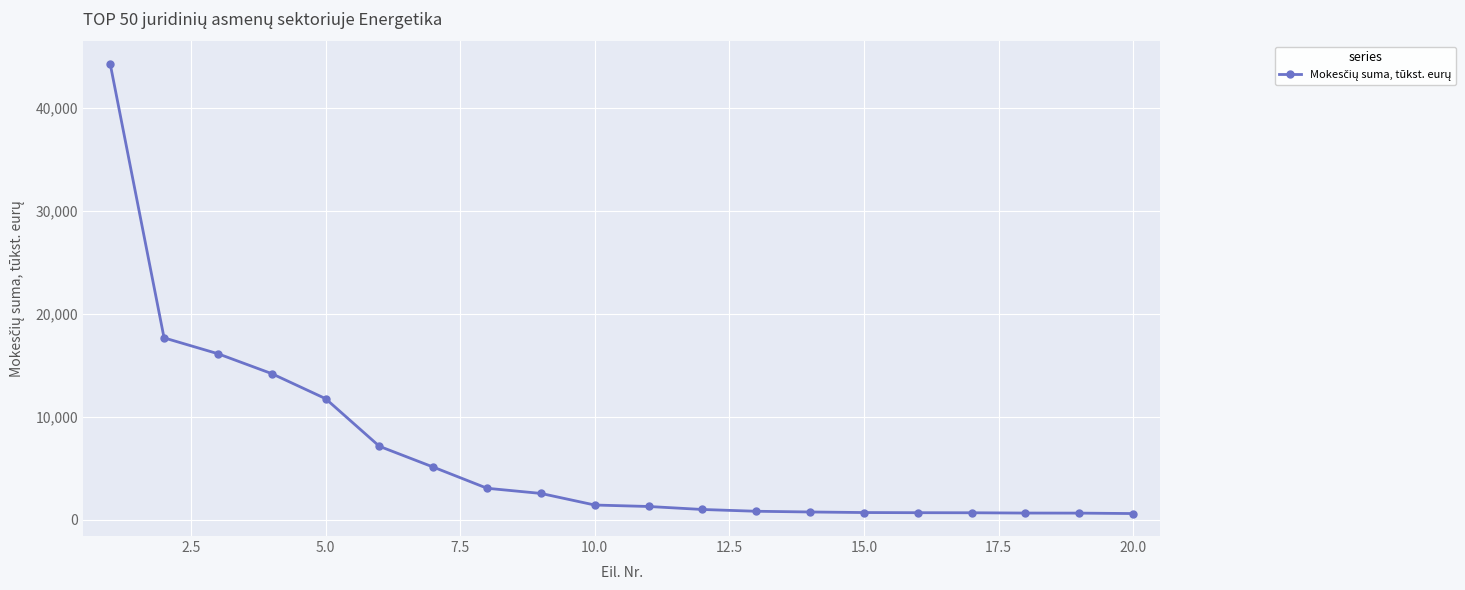

What is the greatest value displayed?

44260